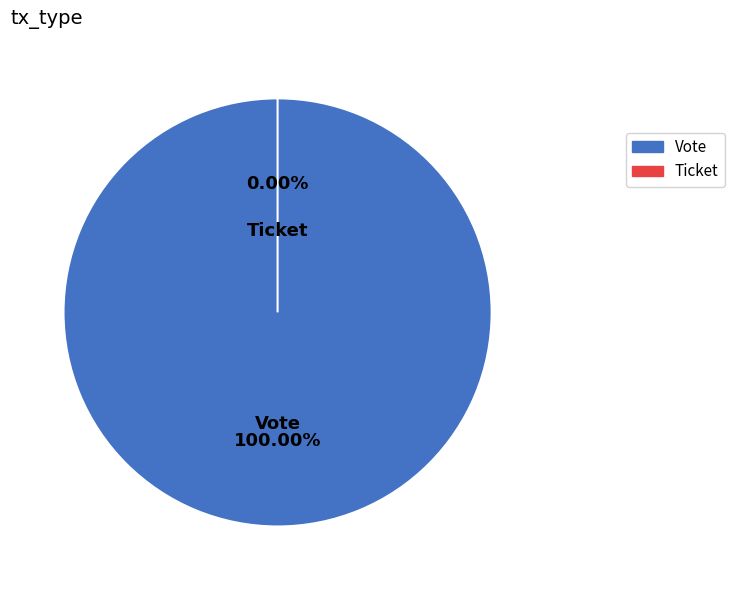

To the nearest percent, what is the difference between the Ticket and Vote slice percentages?

100%